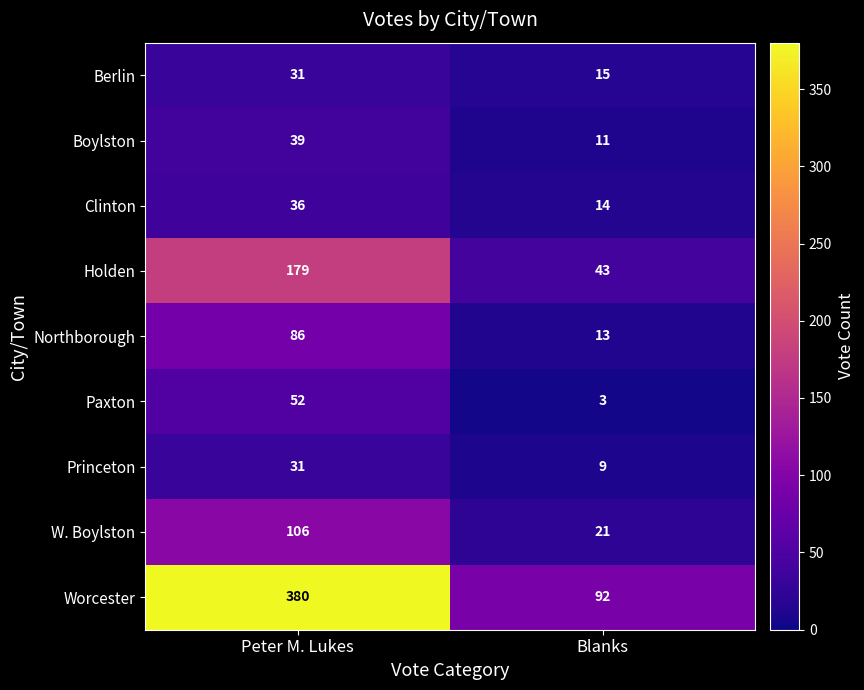

Which series has the widest spread of values?

Worcester